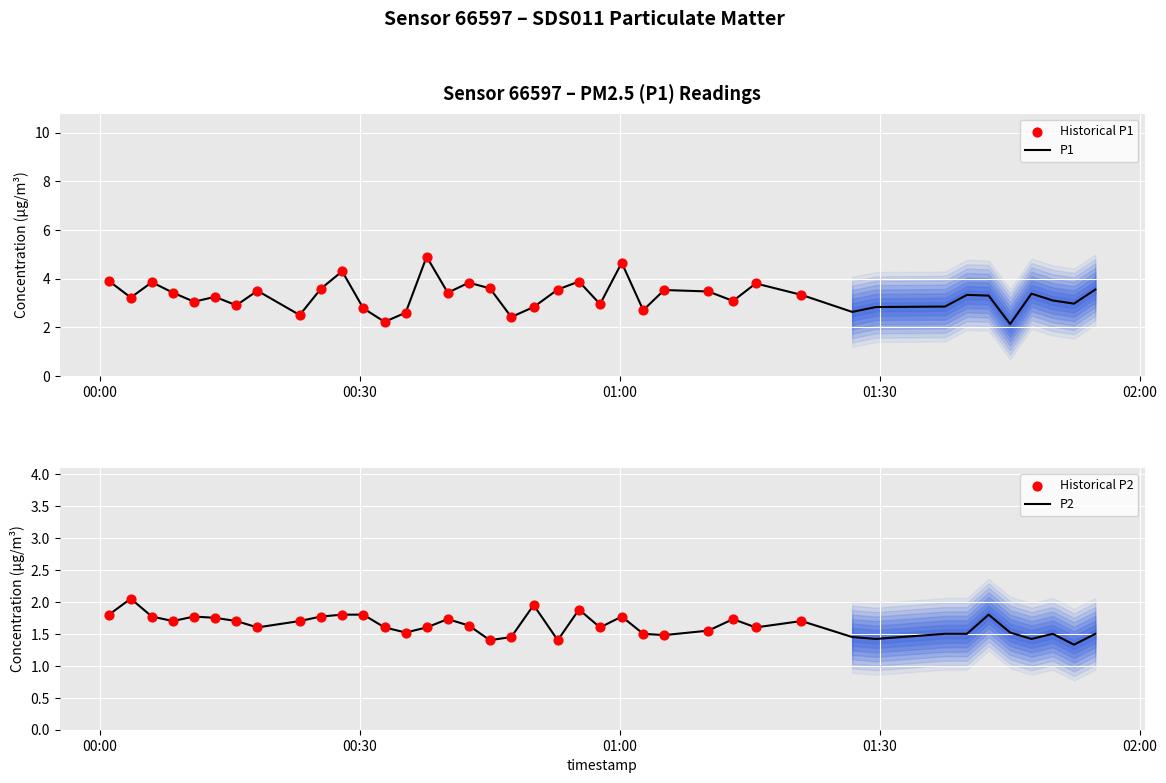

What is the lowest value of the P1 series?

2.1